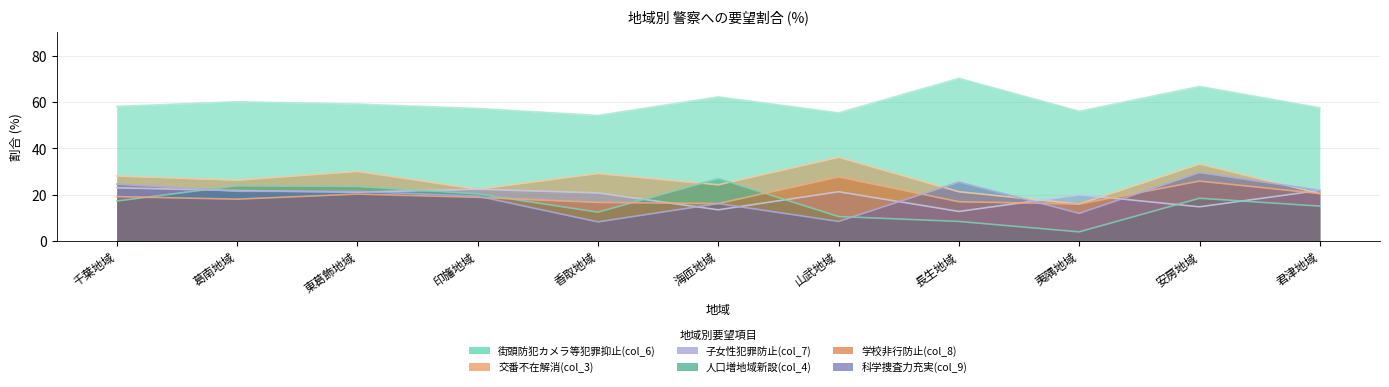

The 科学捜査力充実(col_9) series shows 42.5 at 安房地域. True or false?

False